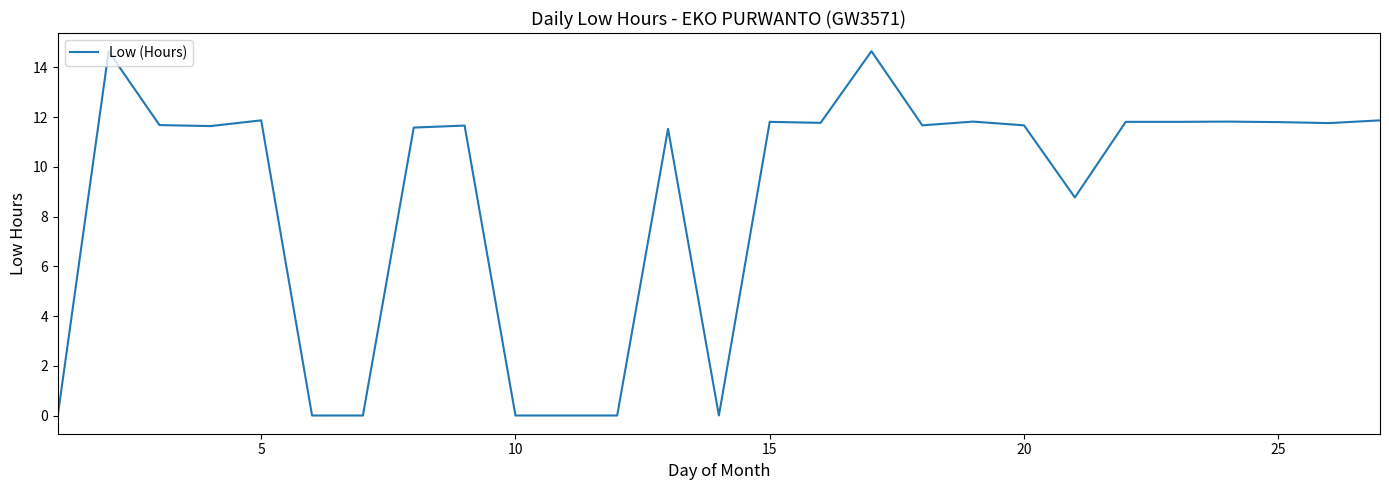

What is the maximum value shown in the chart?

14.7